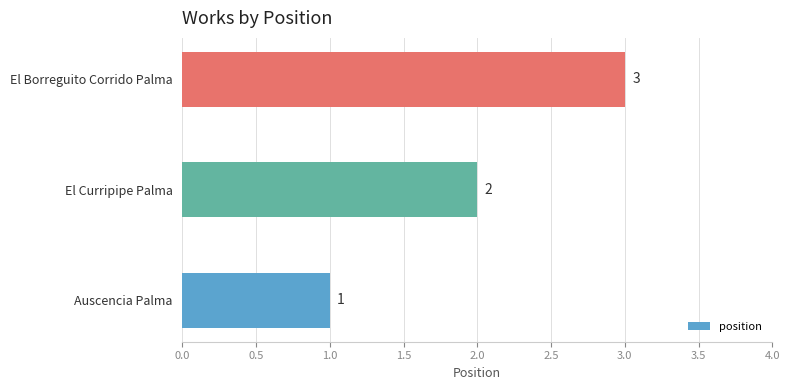

How many data points does each series have?

3